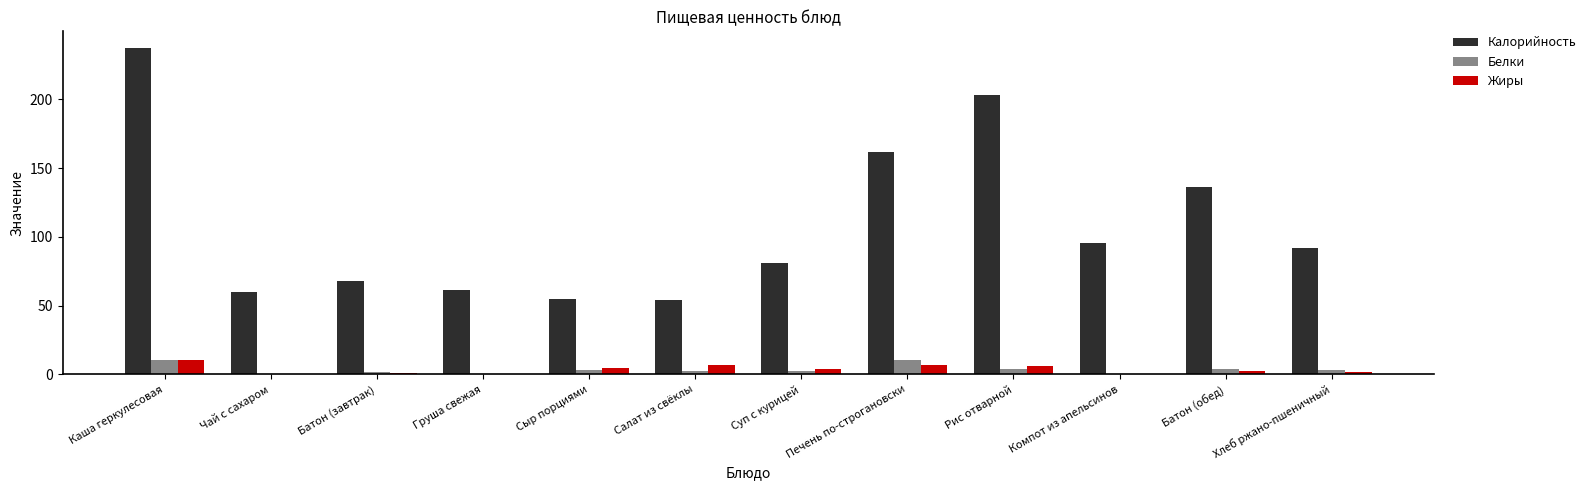

What is the greatest value displayed?

237.5